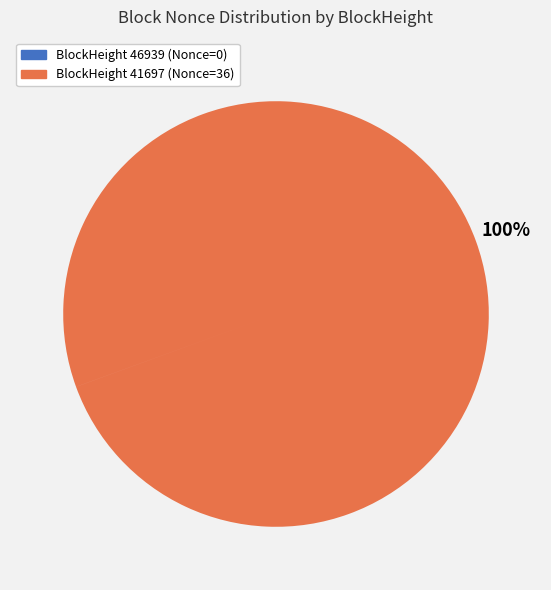

To the nearest percent, what is the difference between the largest and smallest slice percentages?

100%